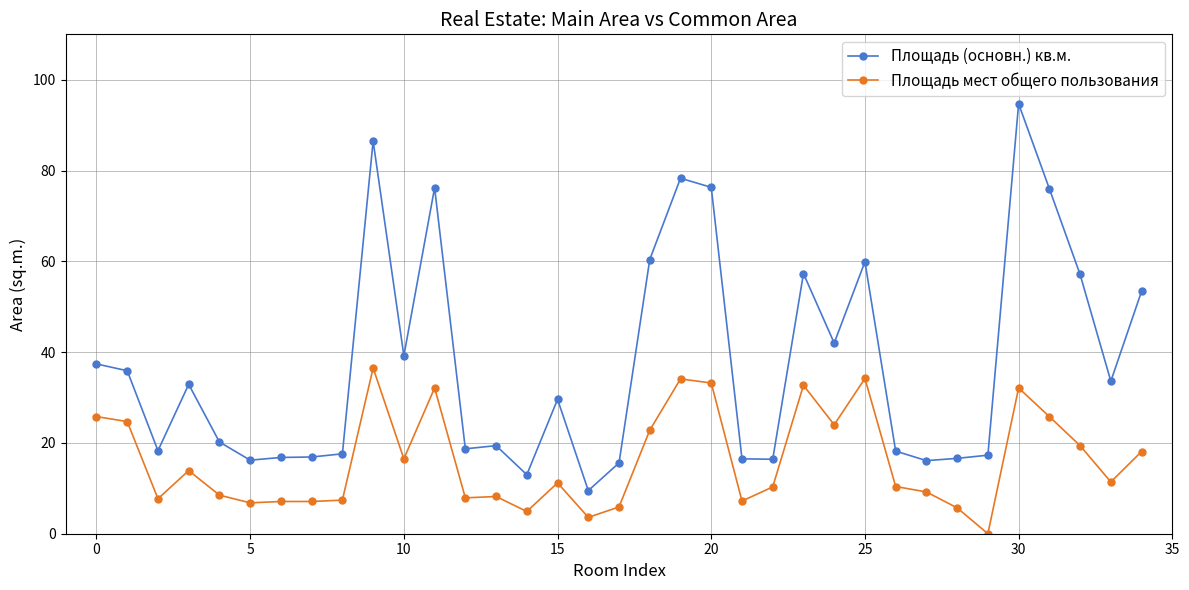

True or false: Площадь мест общего пользования has more than 1 interior local peaks.

True